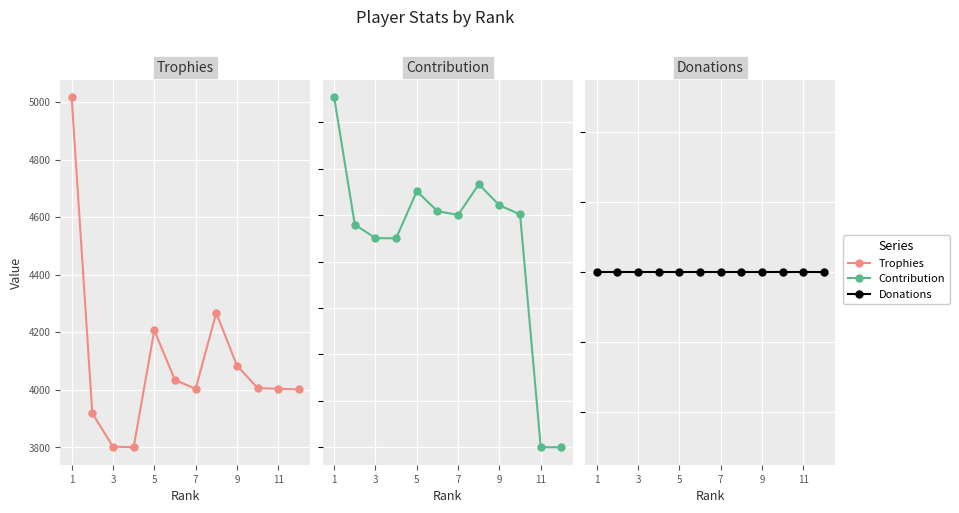

Which series has the widest spread of values?

Contribution